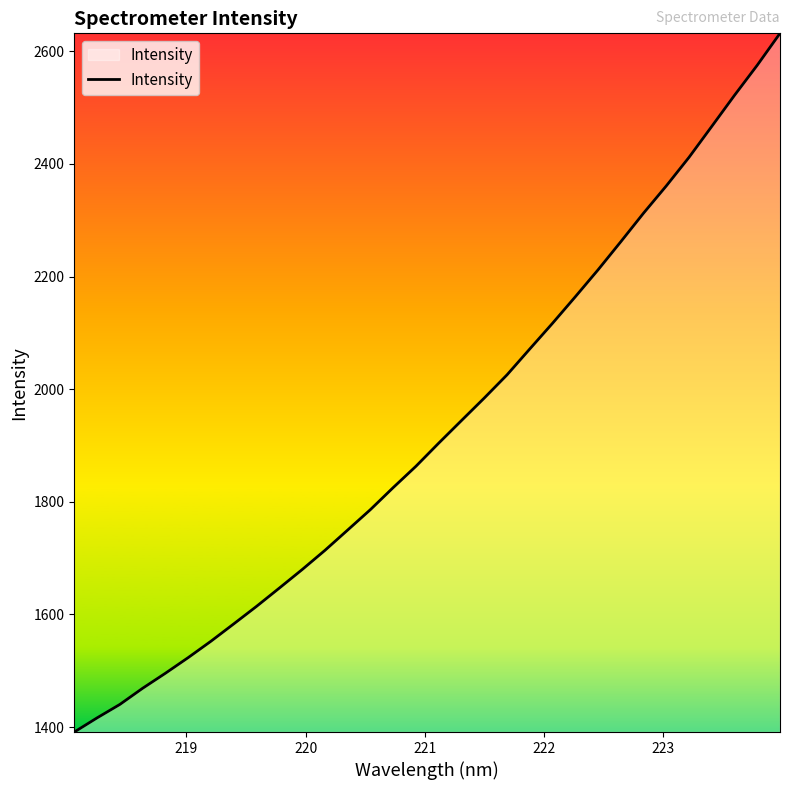

How many categories are shown in the chart?

32